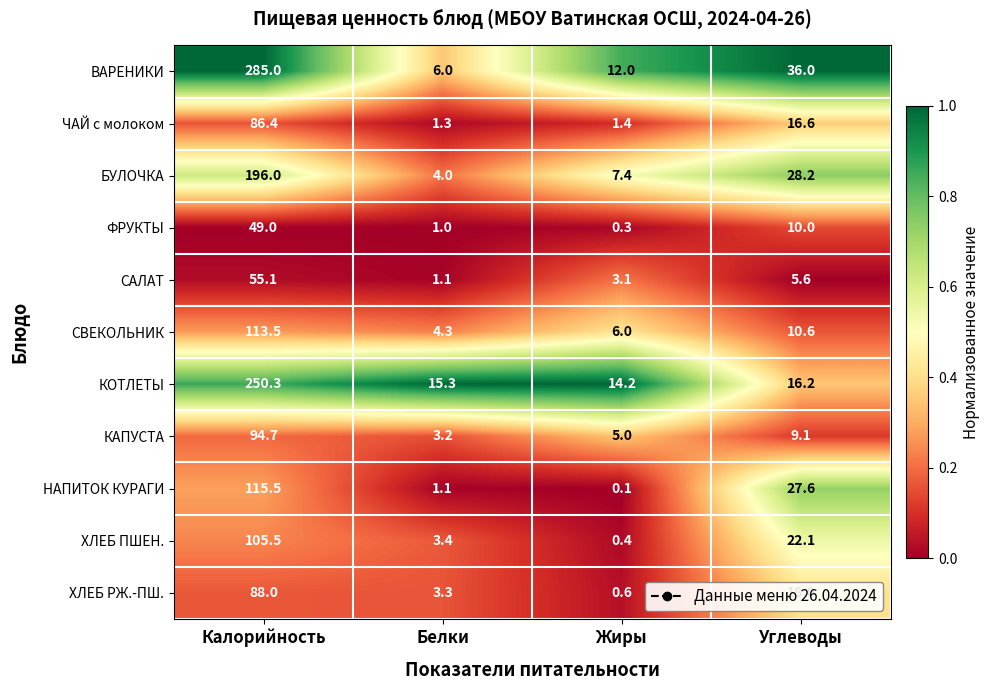

Which series has the largest range (max minus min)?

ВАРЕНИКИ